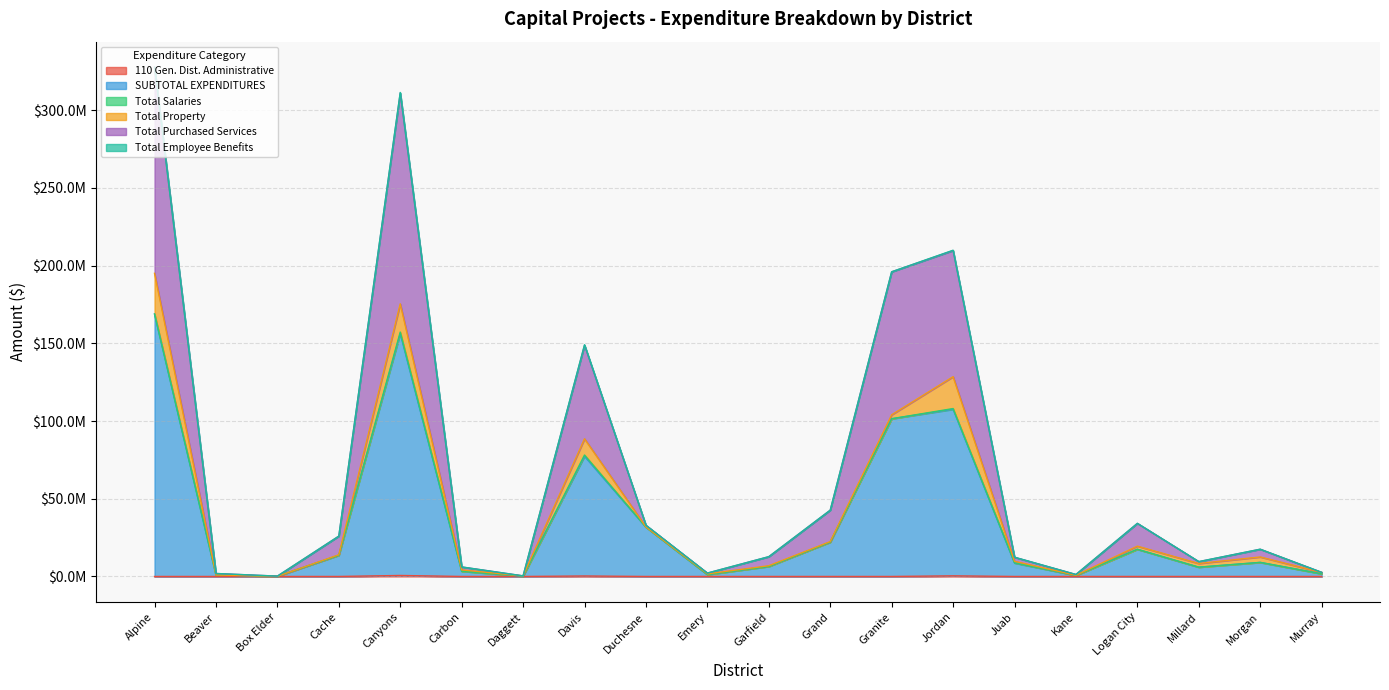

True or false: 110 Gen. Dist. Administrative has a value of -372548.2 at Garfield.

False